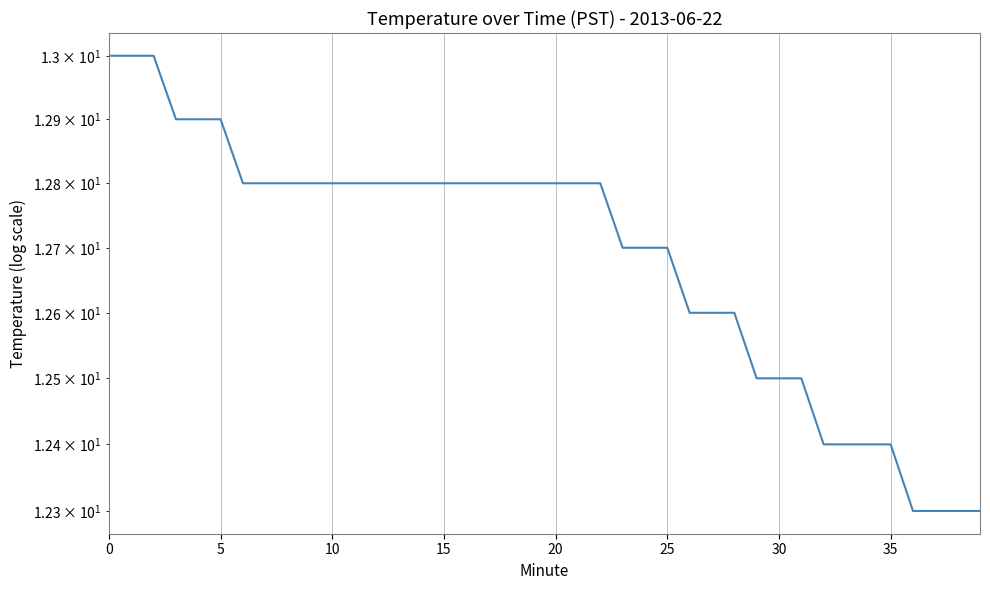

Reading left to right, list all the values displayed in this chart.

13.0	13.0	13.0	12.9	12.9	12.9	12.8	12.8	12.8	12.8	12.8	12.8	12.8	12.8	12.8	12.8	12.8	12.8	12.8	12.8	12.8	12.8	12.8	12.7	12.7	12.7	12.6	12.6	12.6	12.5	12.5	12.5	12.4	12.4	12.4	12.4	12.3	12.3	12.3	12.3